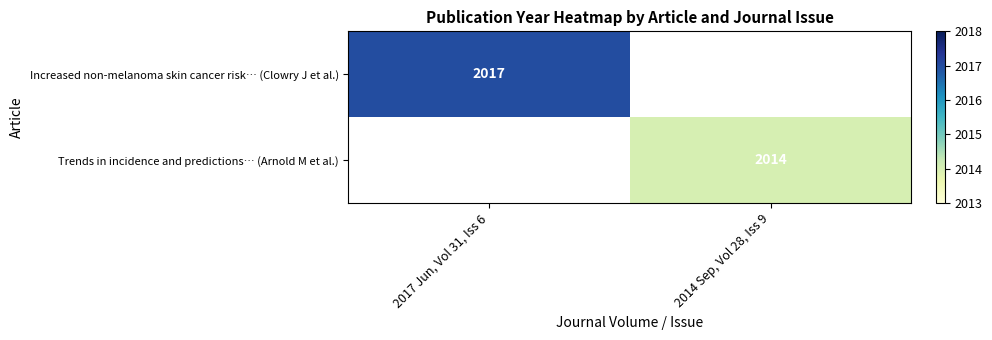

True or false: Trends in incidence and predictions… (Arnold M et al.) has a value of 1269 at 2014 Sep, Vol 28, Iss 9.

False